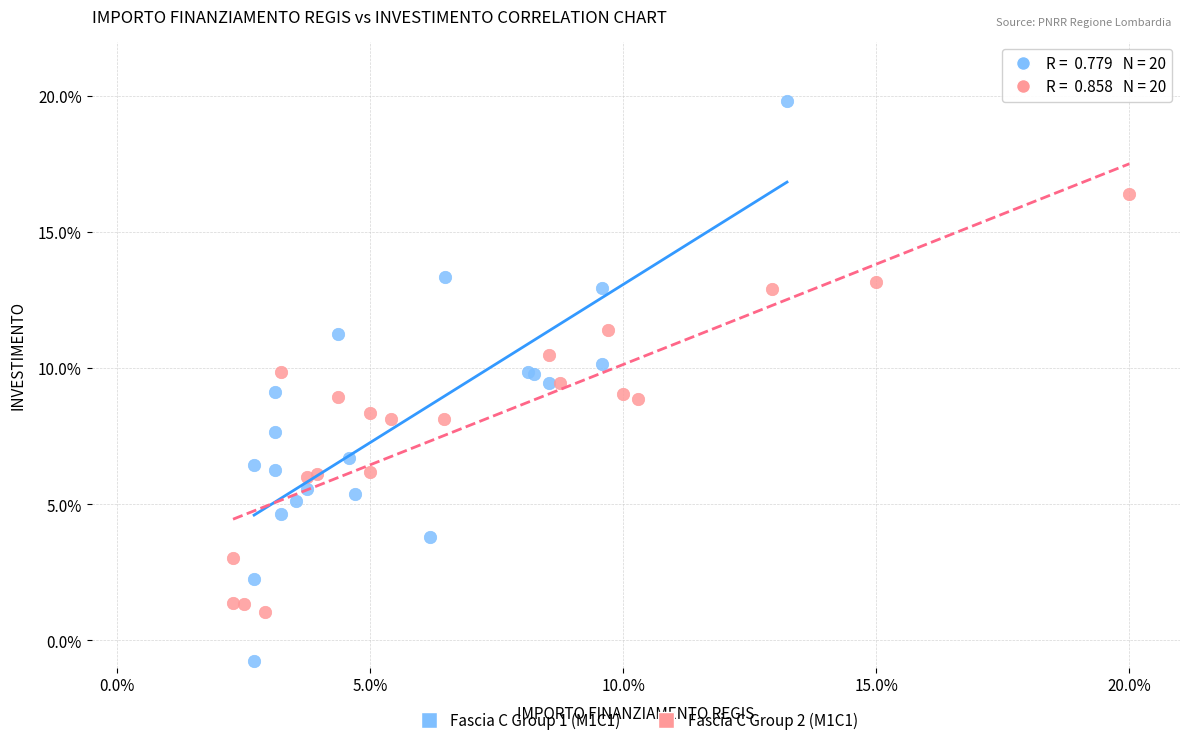

Which series has the widest spread of Y values?

Fascia C Group 1 (M1C1)